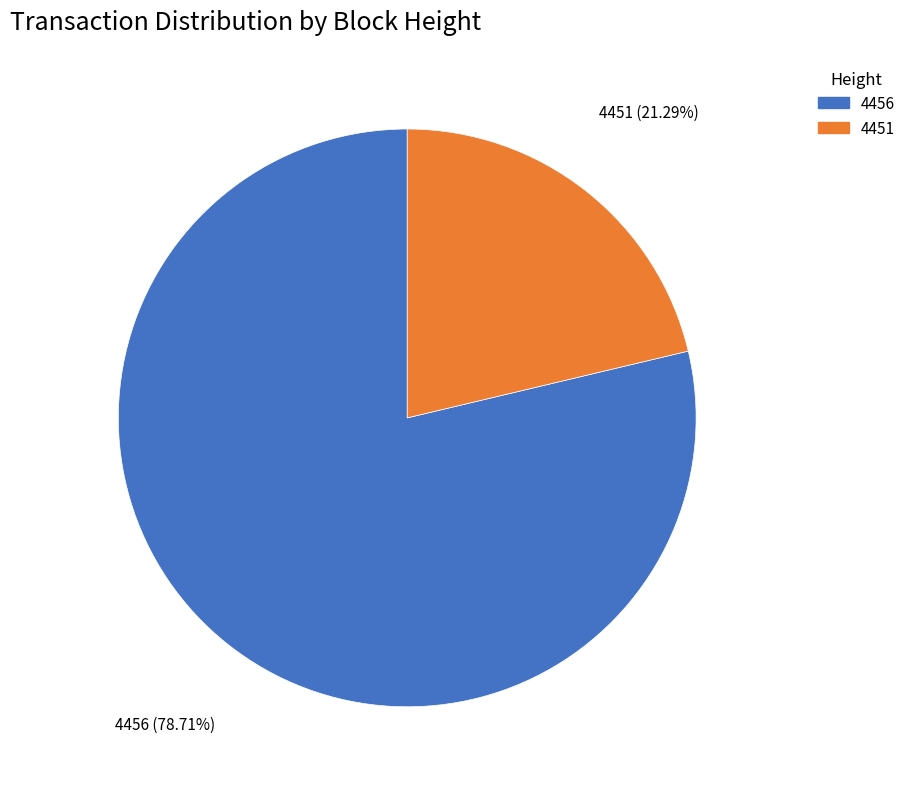

How many slices are in this pie chart?

2